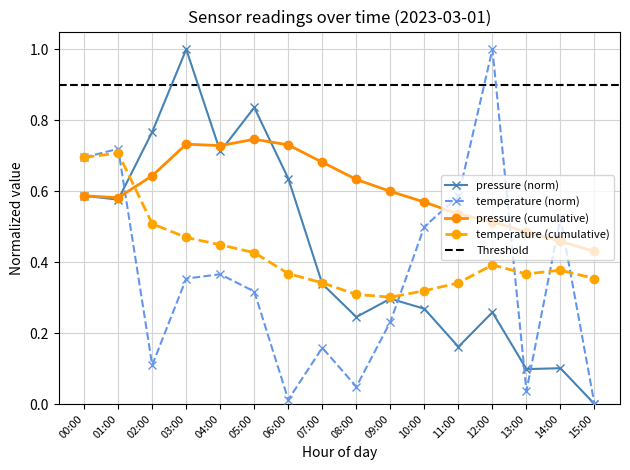

After their last crossing, which series has the higher values: pressure or temperature?

temperature